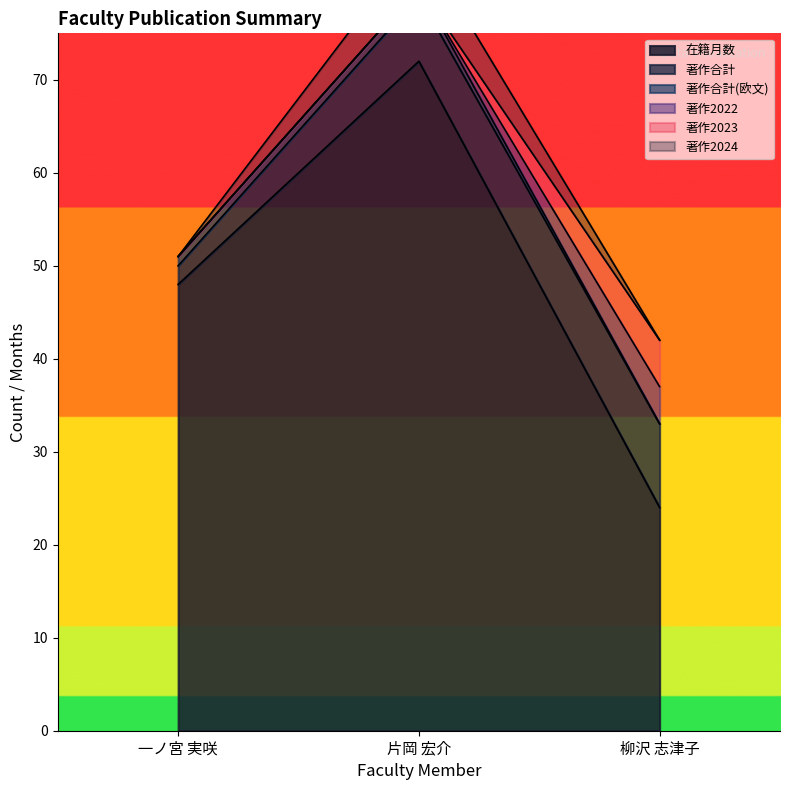

How many values in the 著作2022 series exceed 0?

1